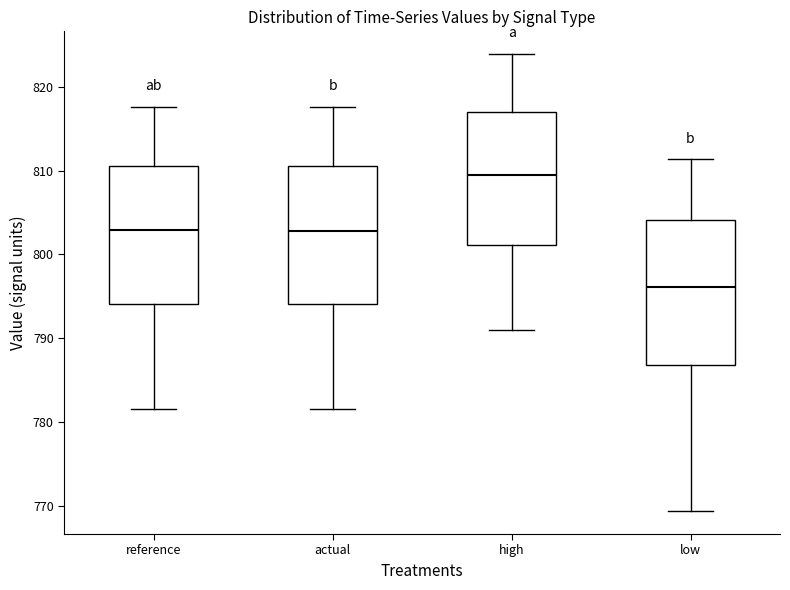

Reading left to right, read every box against the y-axis: the position of its median line, the range the box covers, and the ends of its whiskers. The values are not printed on the chart, so give them approximately, as read against the axis.

reference: median 803, box 794 to 811, whiskers 782 to 818
actual: median 803, box 794 to 811, whiskers 782 to 818
high: median 809, box 801 to 817, whiskers 791 to 824
low: median 796, box 787 to 804, whiskers 769 to 811